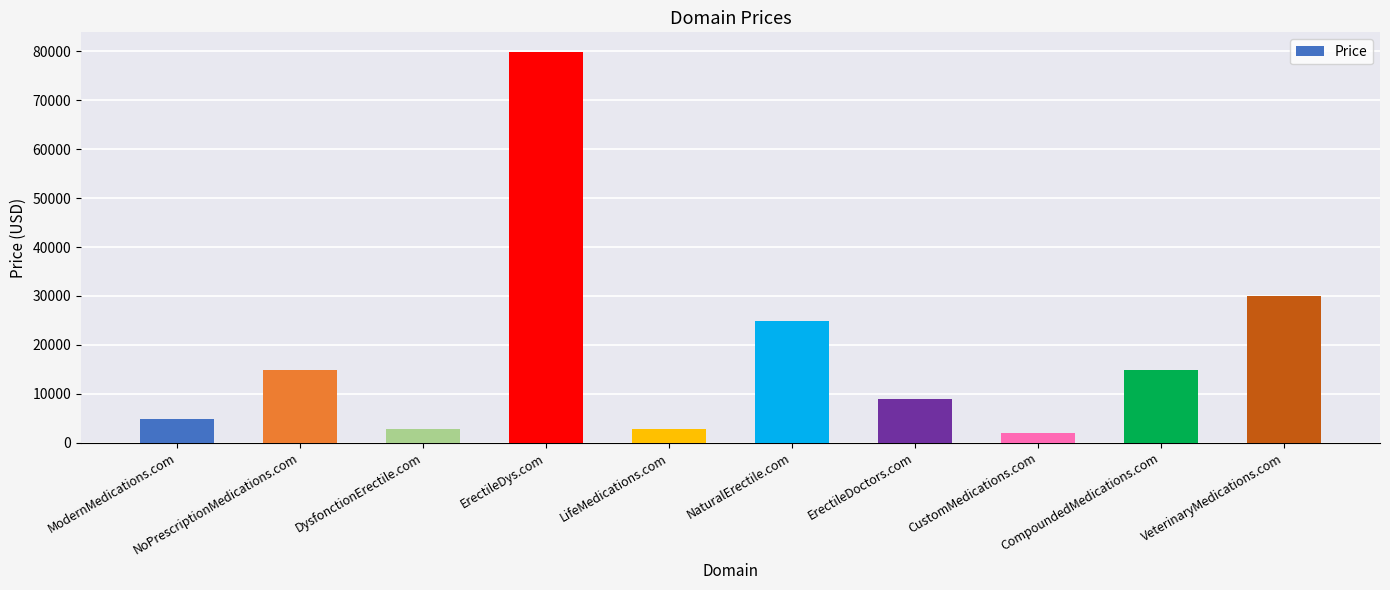

What is the greatest value displayed?

79888